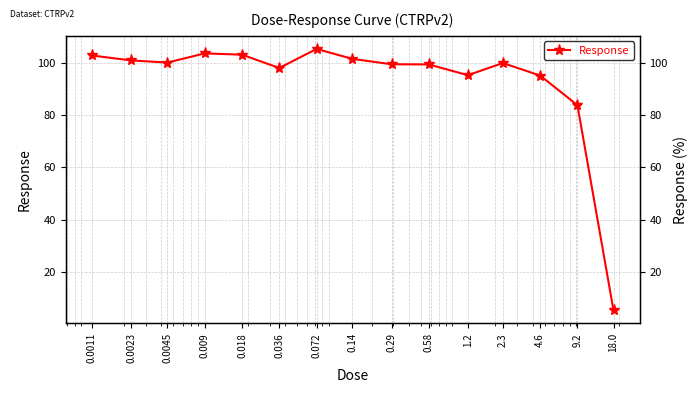

What is the ratio of the value at 0.0011 to the value at 0.009?

1.0